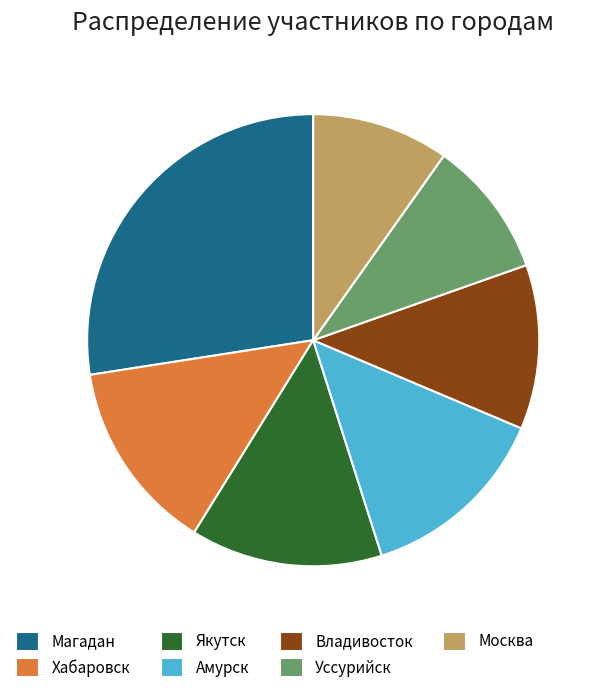

Which has a higher value, Москва or Магадан?

Магадан